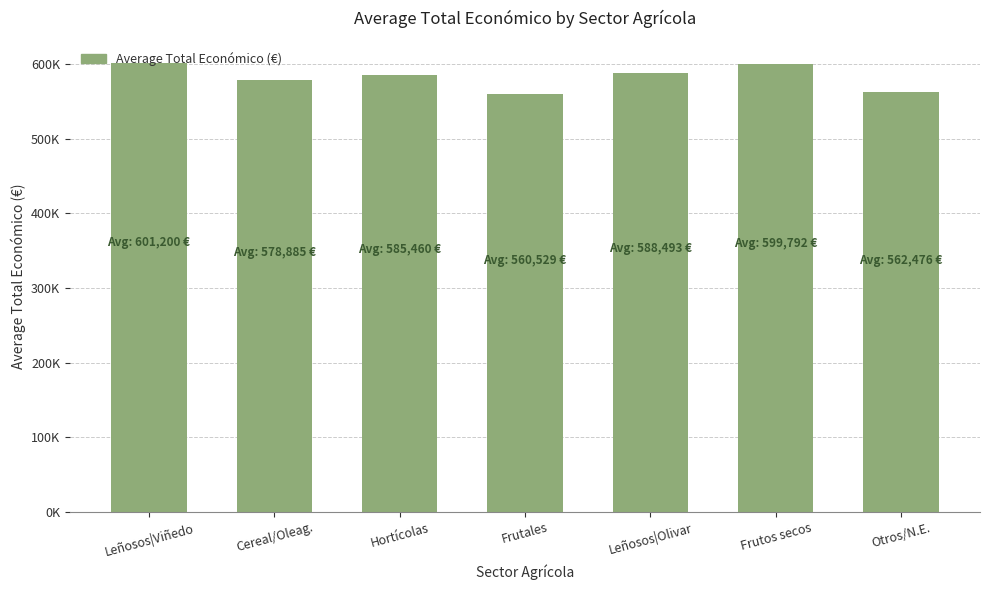

Between Leñosos|Olivar and Hortícolas, which is larger?

Leñosos|Olivar